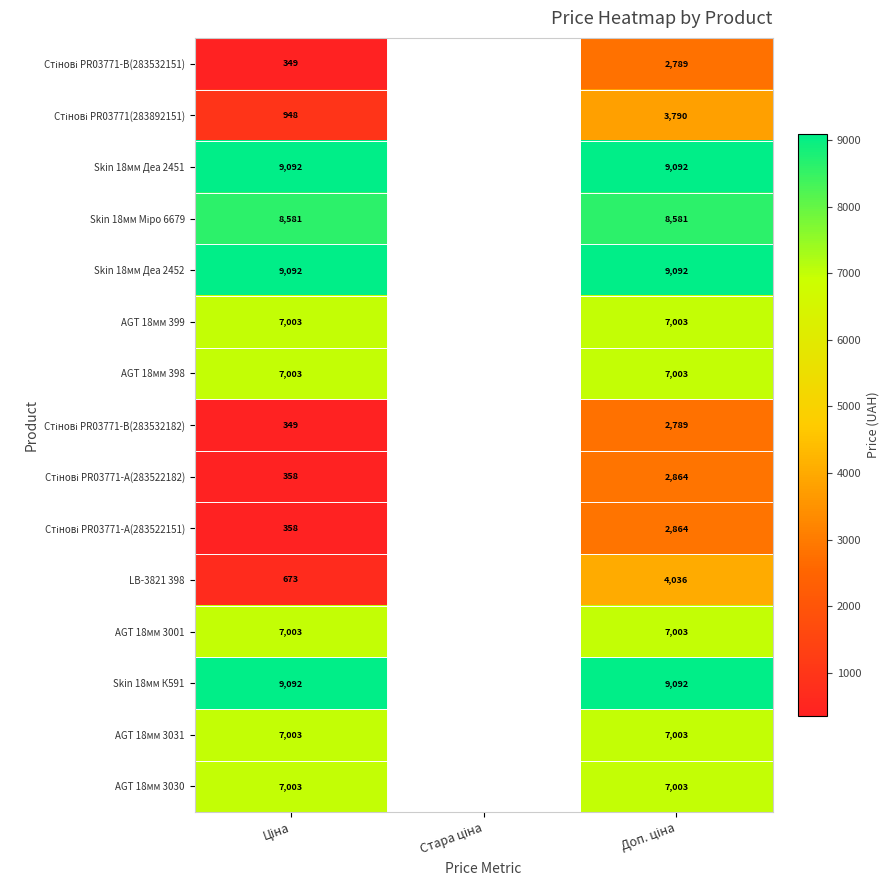

Is the value of AGT 18мм 3001 at Доп. ціна greater than the value of Стінові PR03771-А(283522182) at Стара ціна?

No